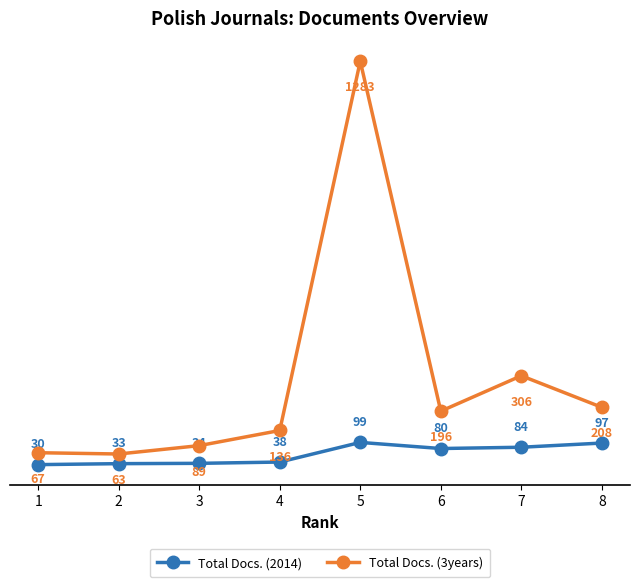

How many distinct data groups are displayed?

2